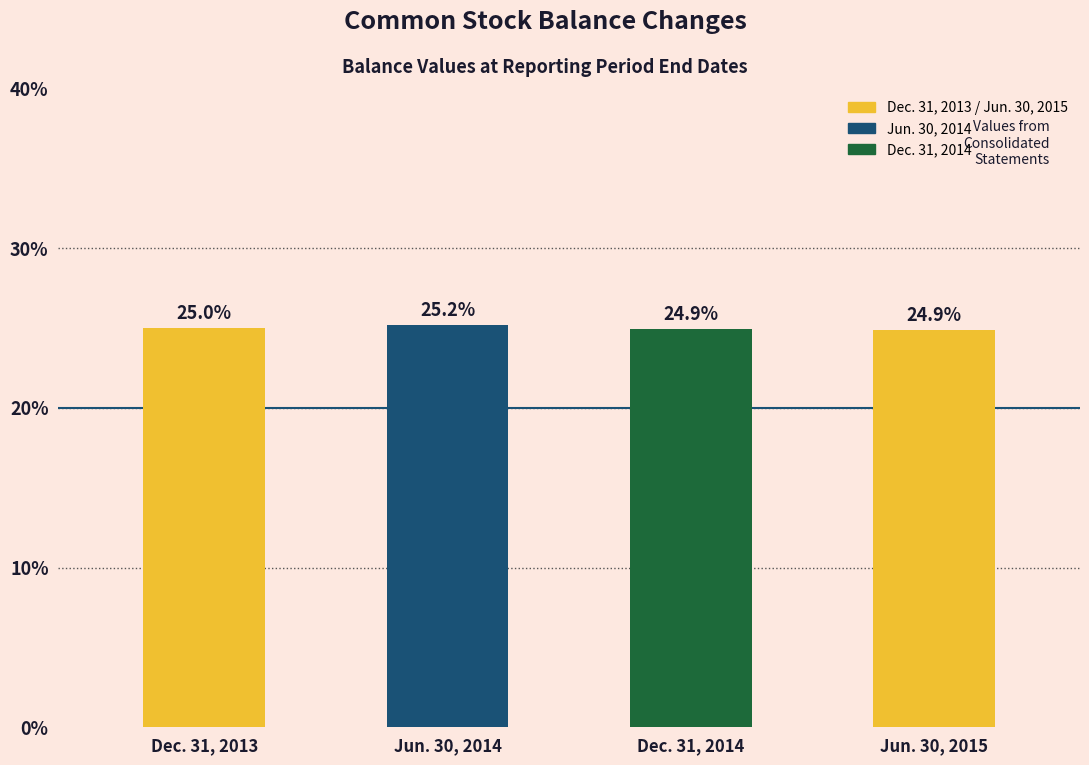

Reading right to left, list all the values displayed in this chart.

Jun. 30, 2015=24.9	Dec. 31, 2014=24.9	Jun. 30, 2014=25.2	Dec. 31, 2013=25.0